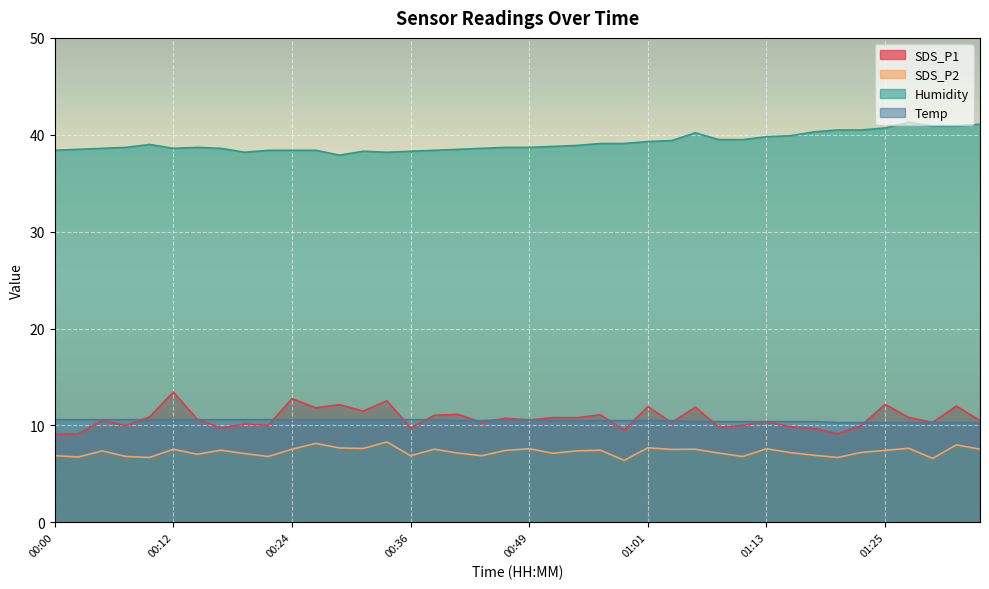

At which category does Humidity reach its first local valley?

00:12